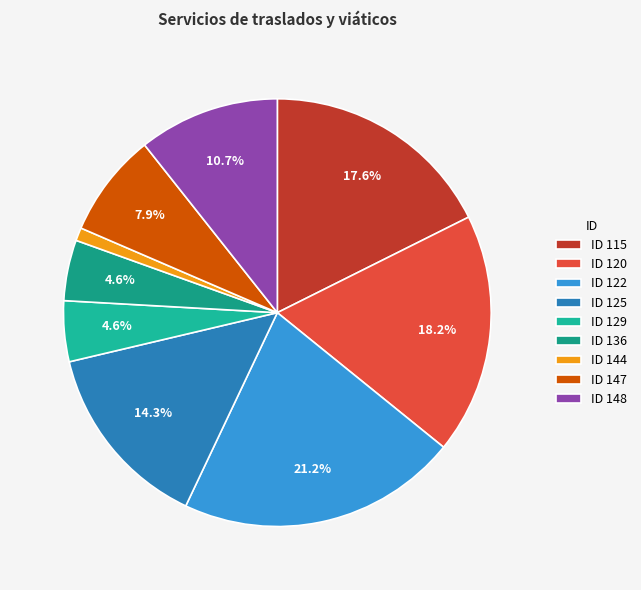

How many segments does this pie chart have?

9